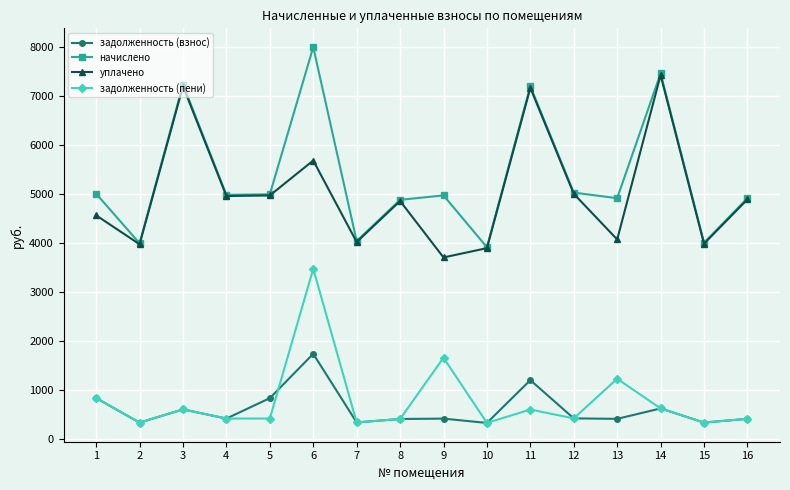

What is the spread (max minus min) of values at 1?

4175.6